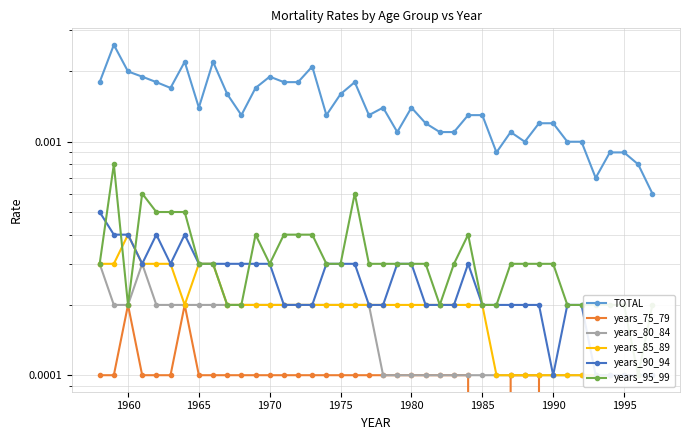

How many times do years_85_89 and years_95_99 cross each other?

2